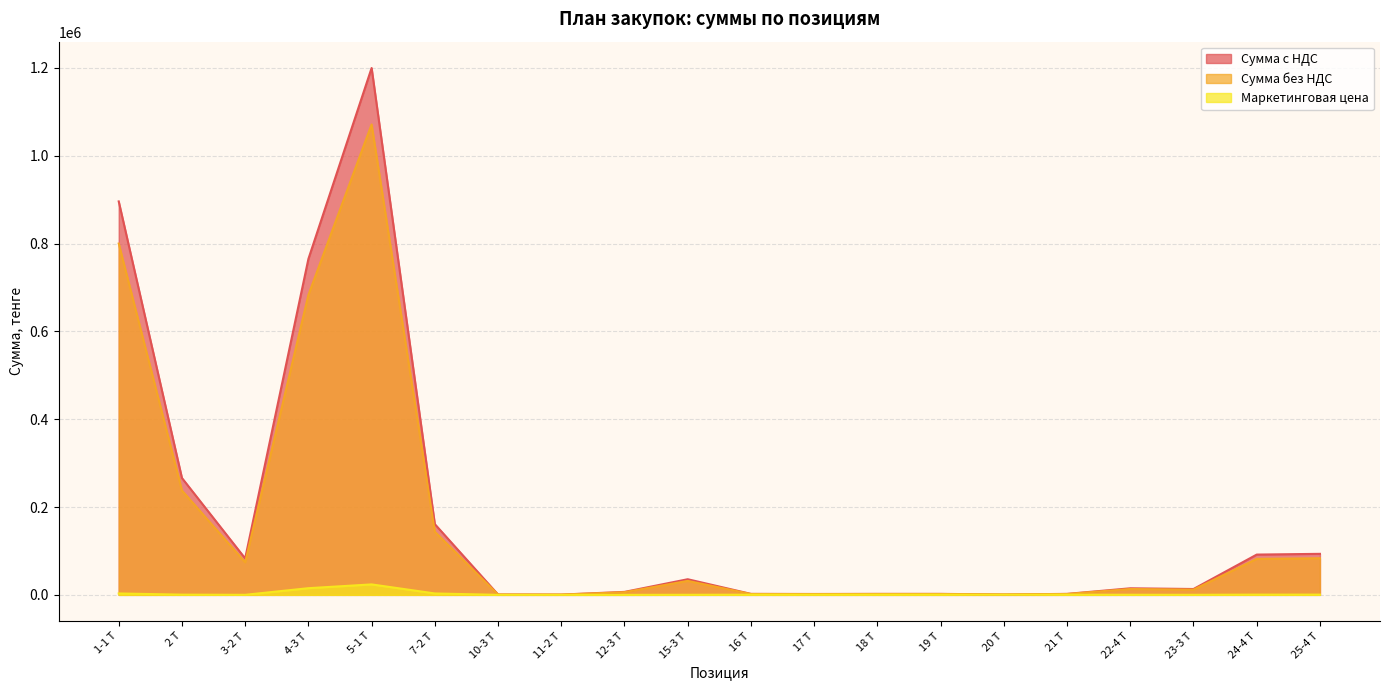

Which series has the largest range (max minus min)?

Сумма с НДС